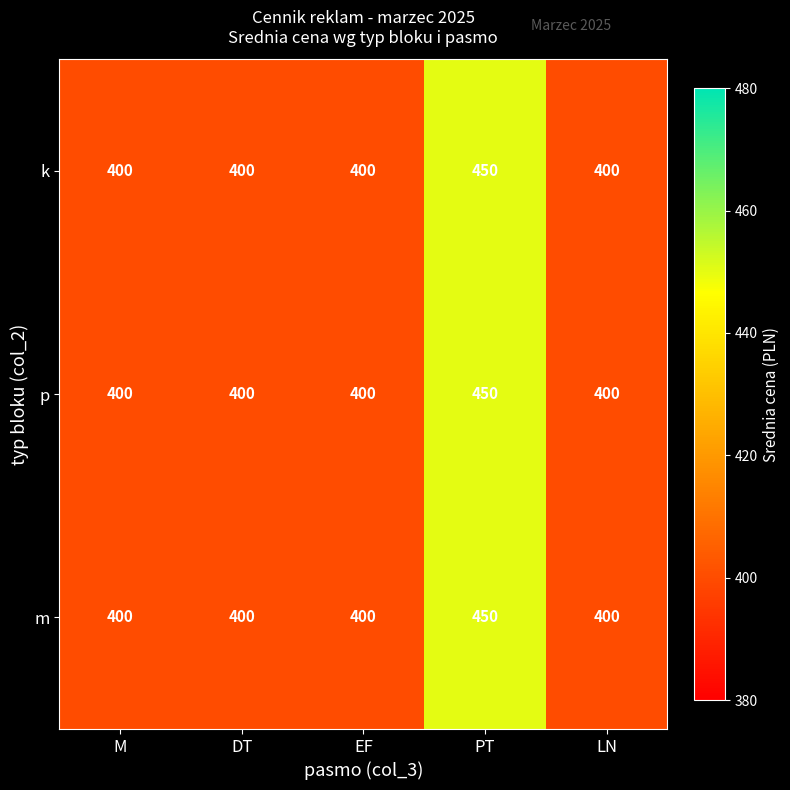

What is the average value of the m series?

410